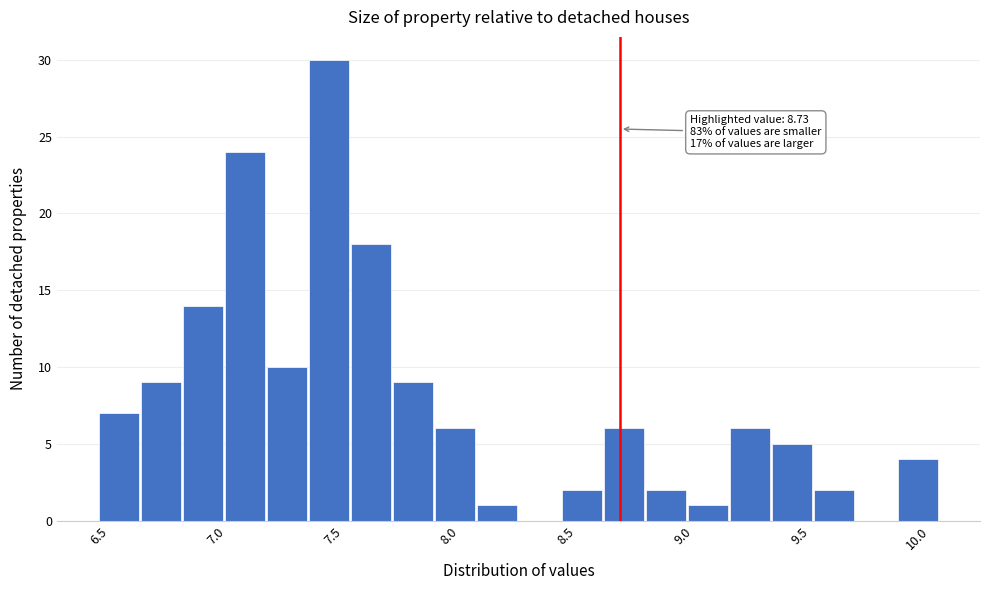

Around what value on the x-axis is the tallest bar? Give the approximate position of its centre, as read against the axis.

7.50